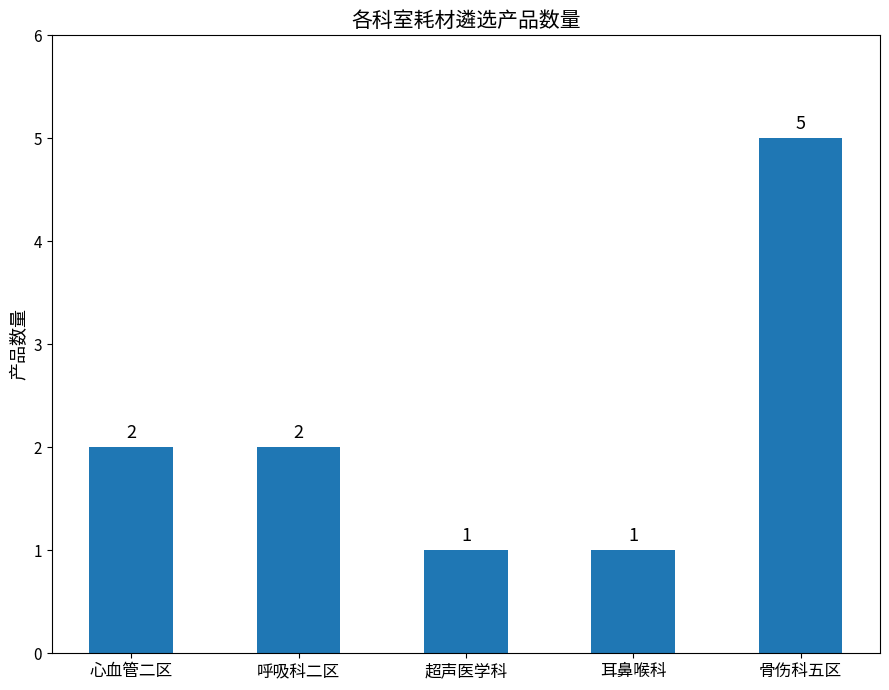

Count the values in the range 1 to 2.

4